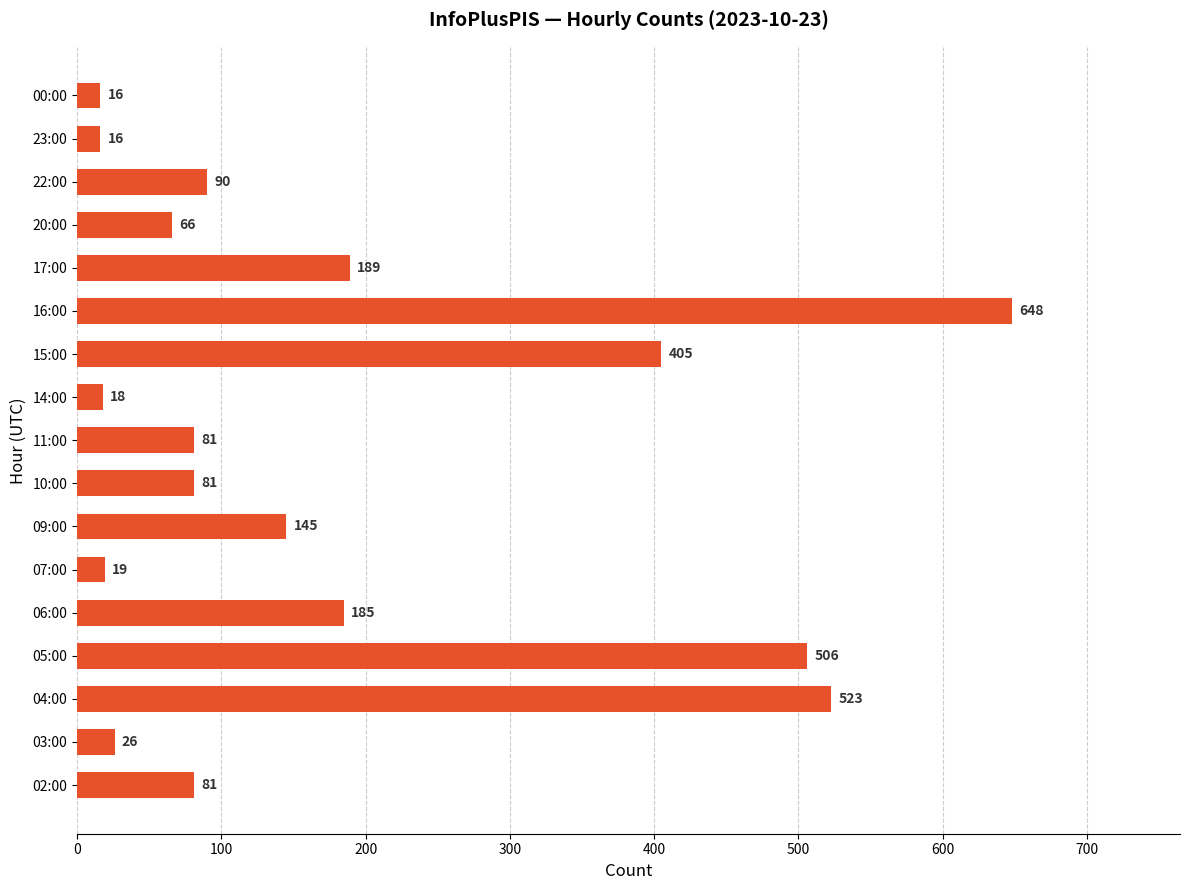

At which category does the chart reach its peak across all series?

16:00